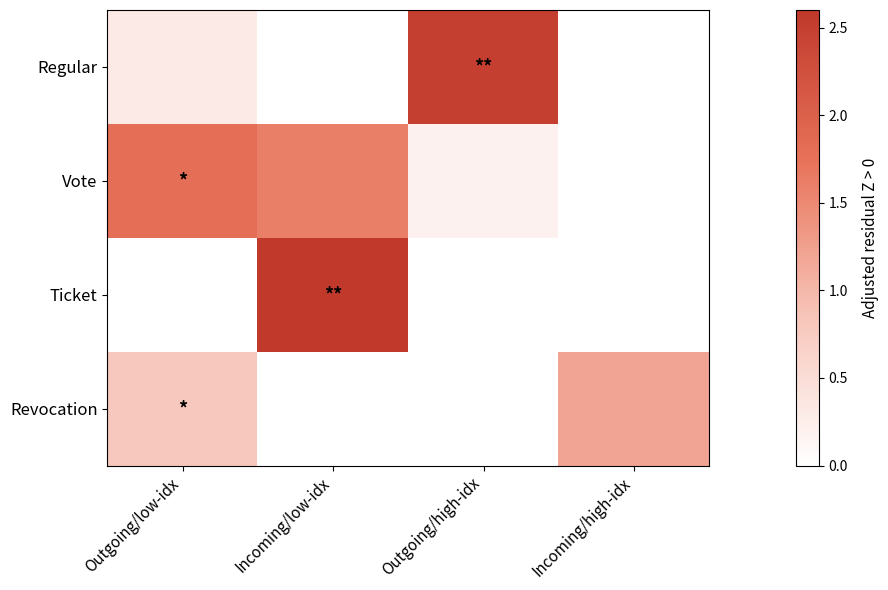

Which category has the highest value across all series?

Incoming/low-idx